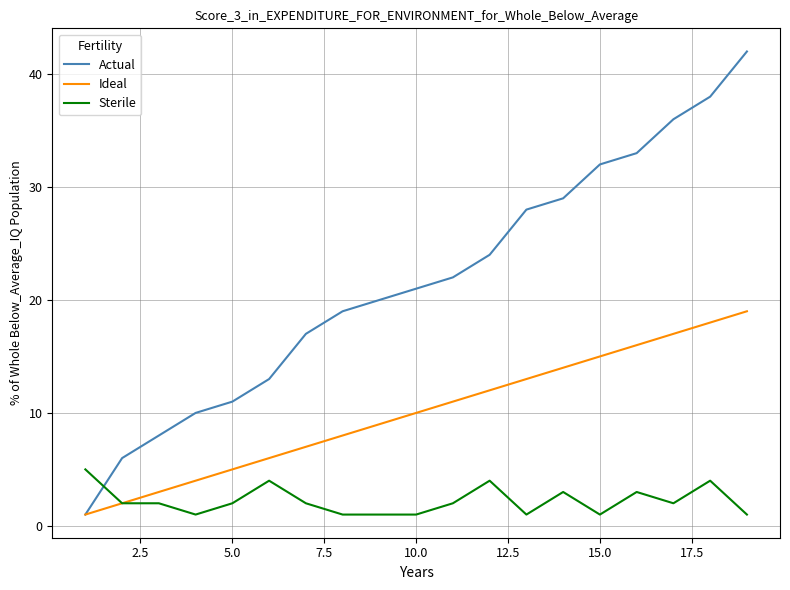

Rank the series by their maximum value, from lowest to highest.

Sterile, Ideal, Actual